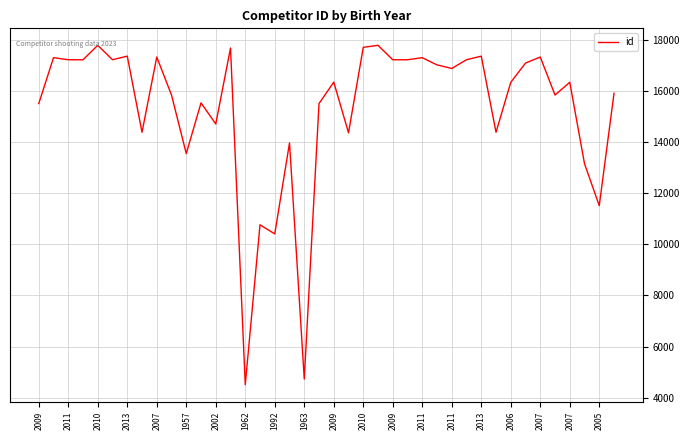

What is the maximum value shown in the chart?

17777